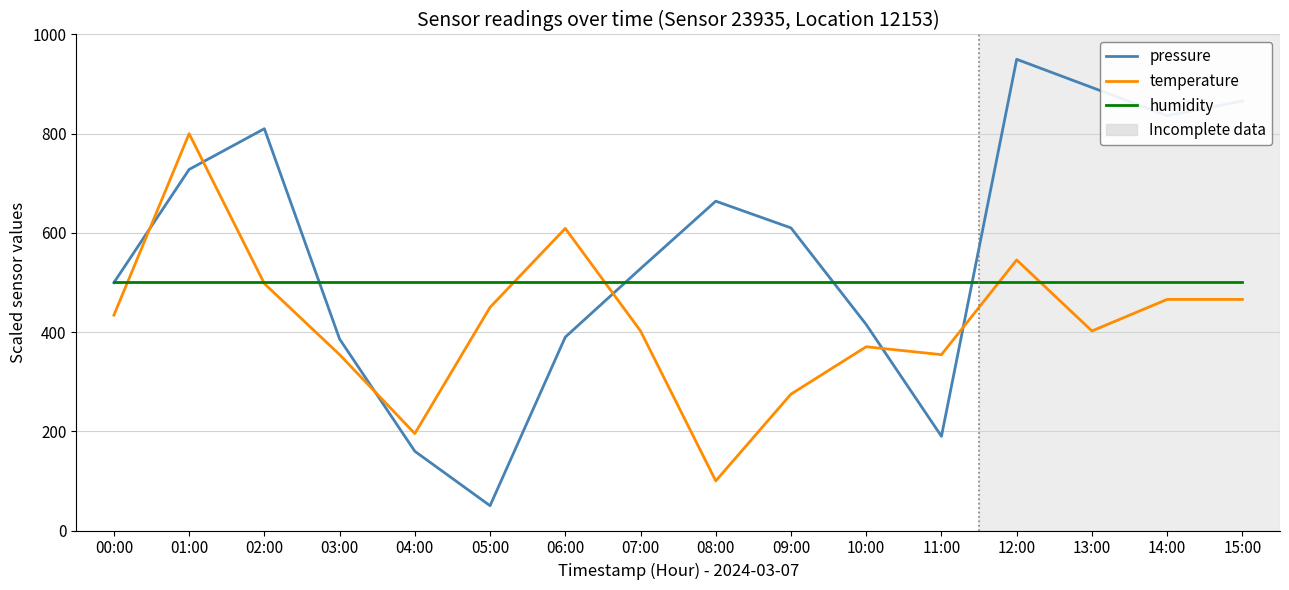

Rank the series by their average value, from lowest to highest.

temperature, humidity, pressure